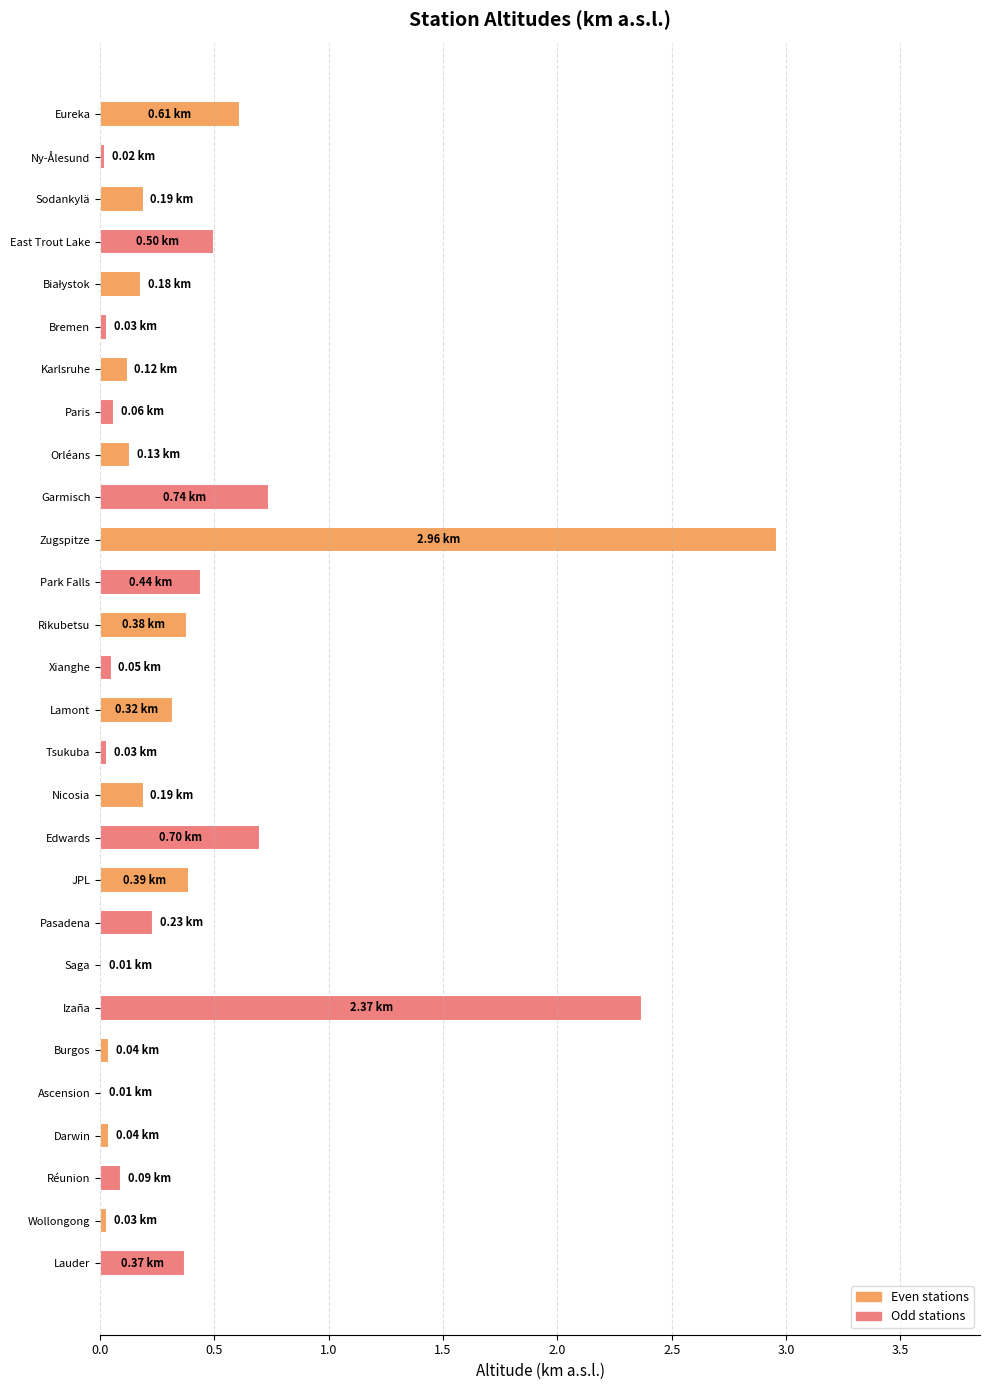

What is the sum of the values at Izaña and Zugspitze?

5.3